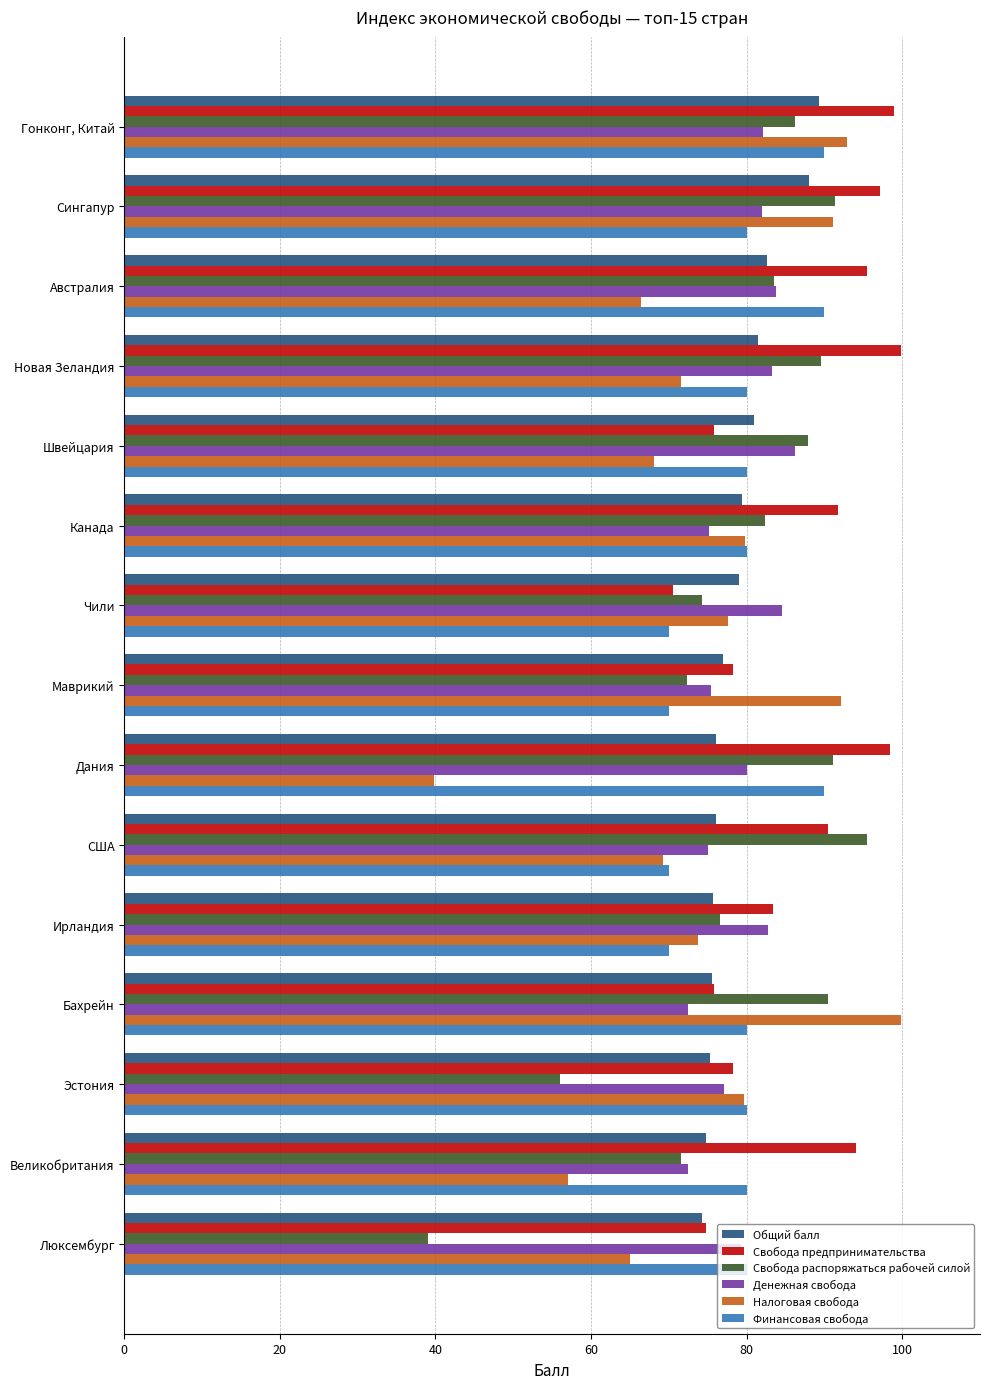

Rank the categories by Общий балл value from highest to lowest.

Гонконг, Китай, Сингапур, Австралия, Новая Зеландия, Швейцария, Канада, Чили, Маврикий, Дания, США, Ирландия, Бахрейн, Эстония, Великобритания, Люксембург